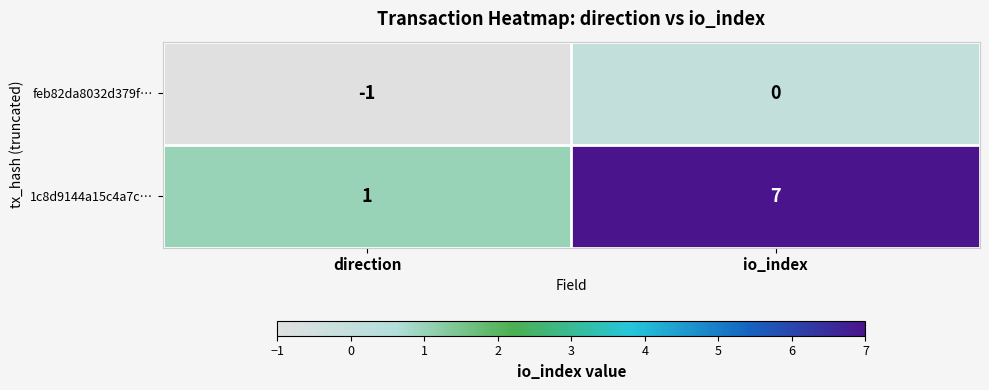

Is it true that feb82da8032d379f… equals -1 at direction?

True